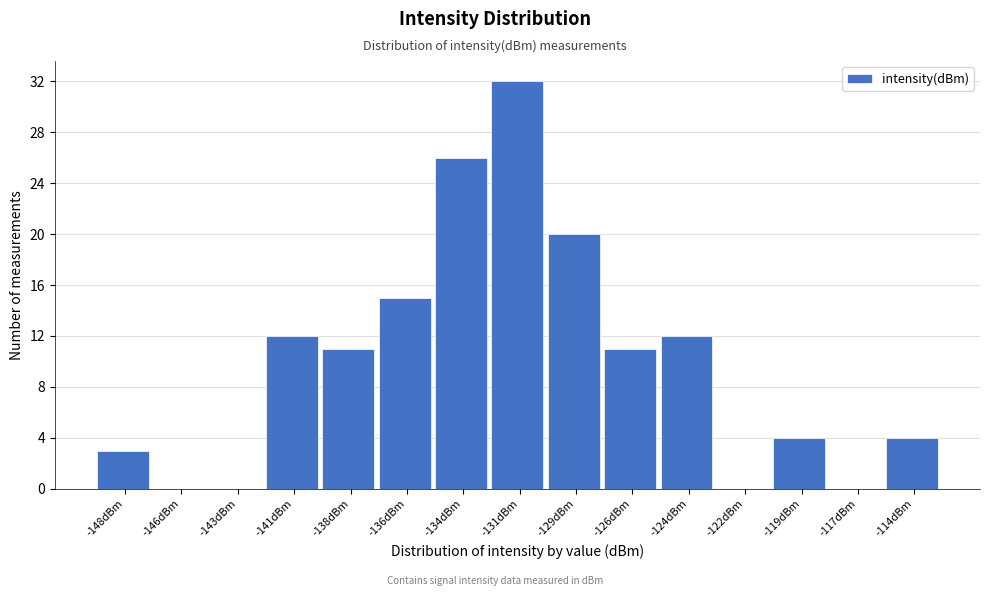

Reading left to right, extract all data points from this chart.

-148dBm=3	-146dBm=0	-143dBm=0	-141dBm=12	-138dBm=11	-136dBm=15	-134dBm=26	-131dBm=32	-129dBm=20	-126dBm=11	-124dBm=12	-122dBm=0	-119dBm=4	-117dBm=0	-114dBm=4